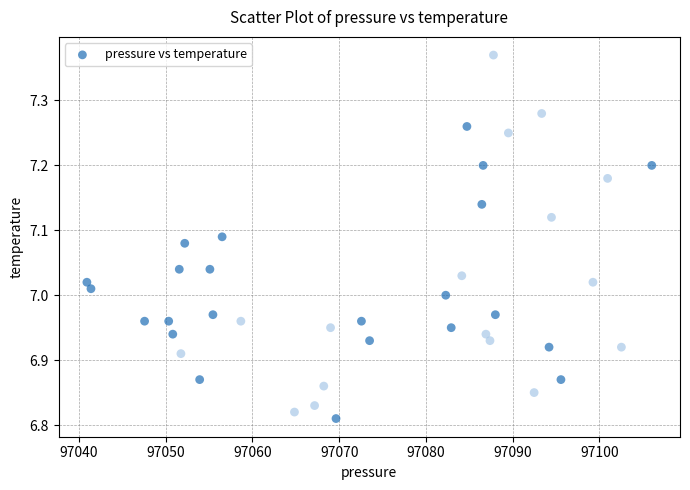

What is the range of Y values (max minus min)?

0.6